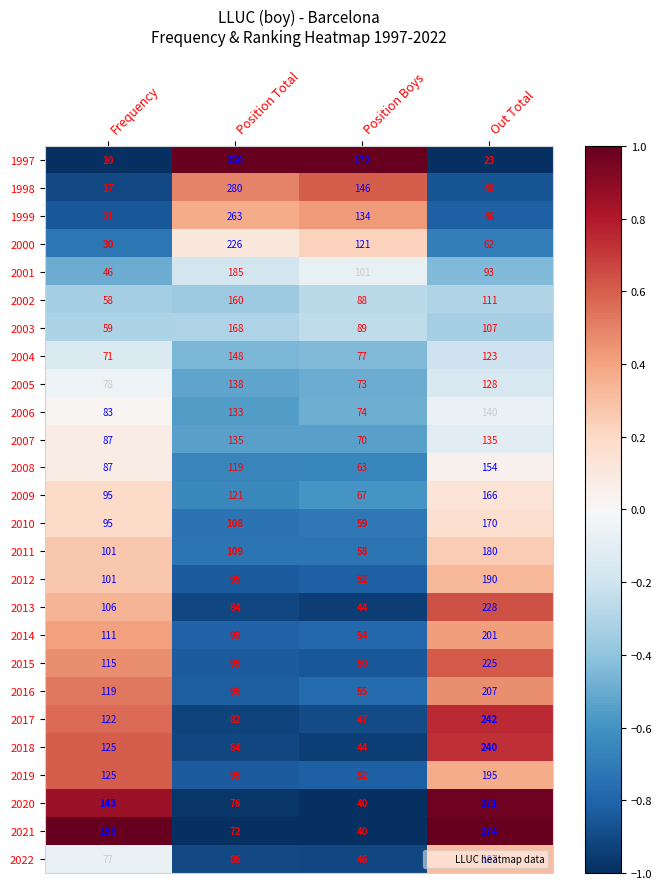

What is the maximum value for 2010?

170